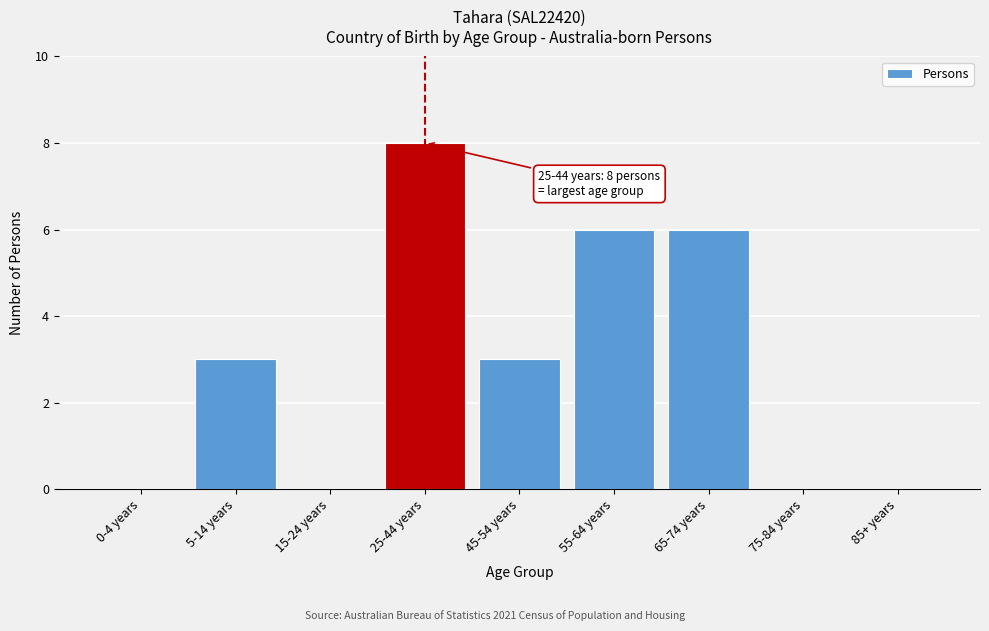

Reading left to right, list all the values displayed in this chart.

0-4 years=0	5-14 years=3	15-24 years=0	25-44 years=8	45-54 years=3	55-64 years=6	65-74 years=6	75-84 years=0	85+ years=0